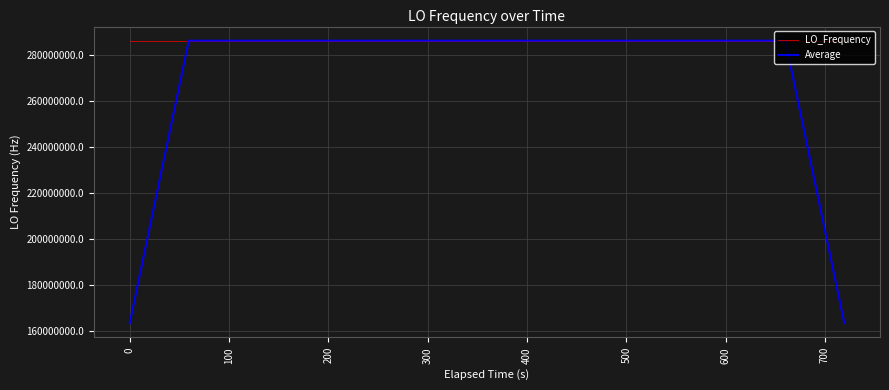

Rank the series by their average value, from lowest to highest.

Average, LO_Frequency